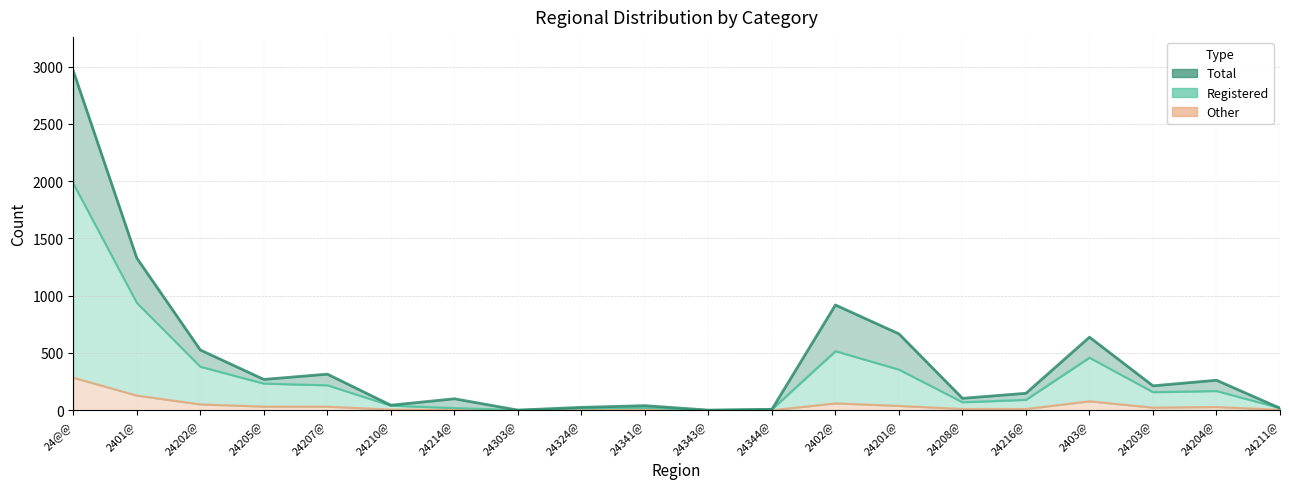

How many times do Registered and Total cross each other?

3